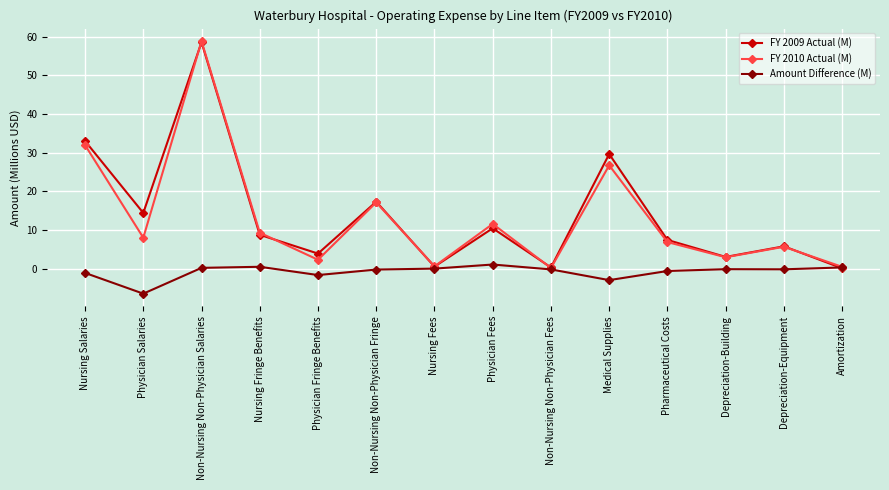

Which category has the lowest value across all series?

Physician Salaries